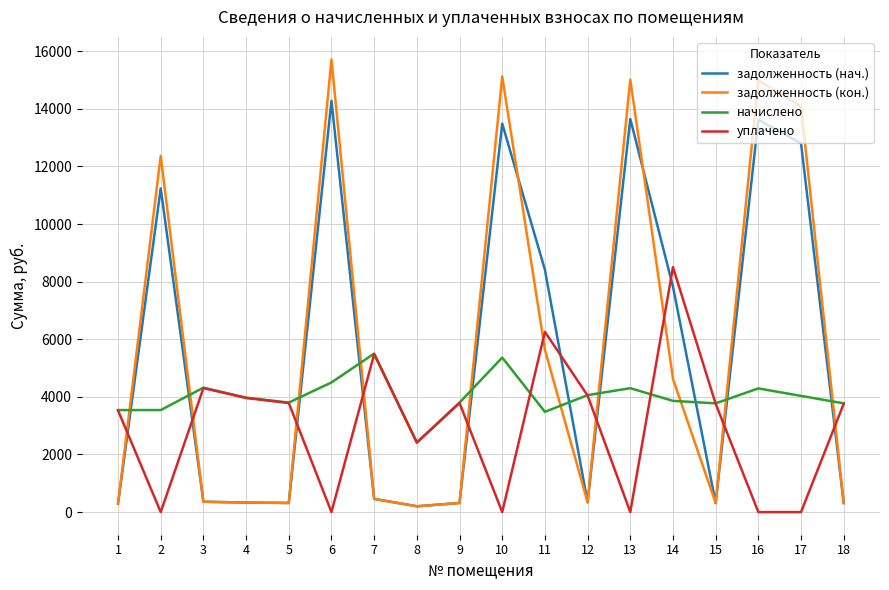

What are all the series names shown in the legend?

задолженность (нач.), задолженность (кон.), начислено, уплачено